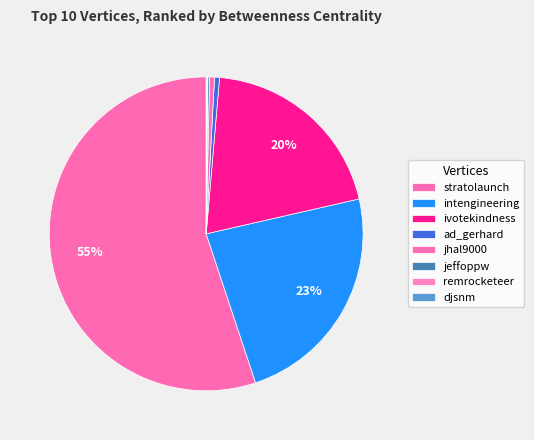

To the nearest percent, what percentage of the pie is stratolaunch?

55%